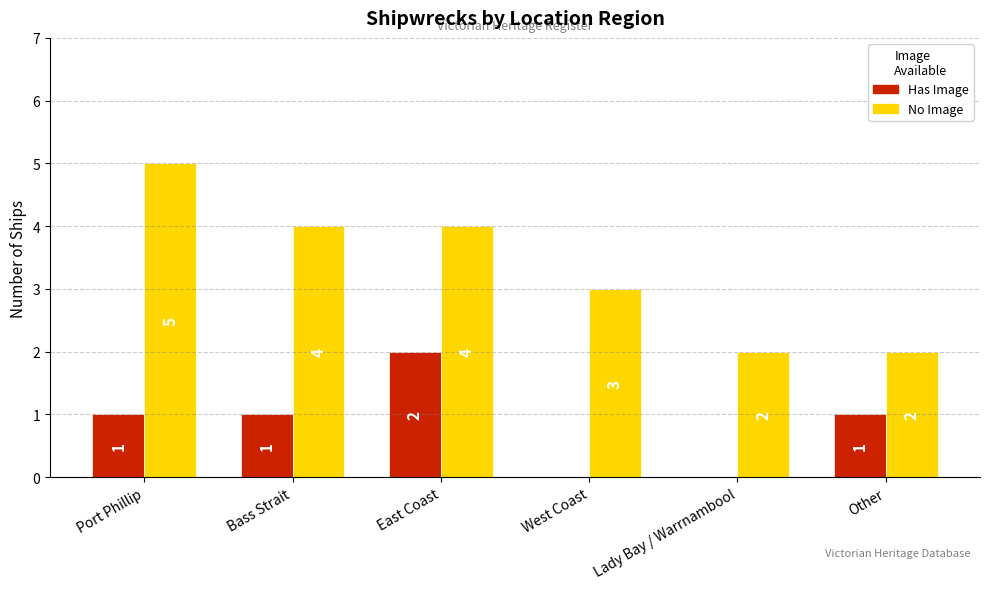

The value of Has Image at Lady Bay / Warrnambool is 1. True or false?

False